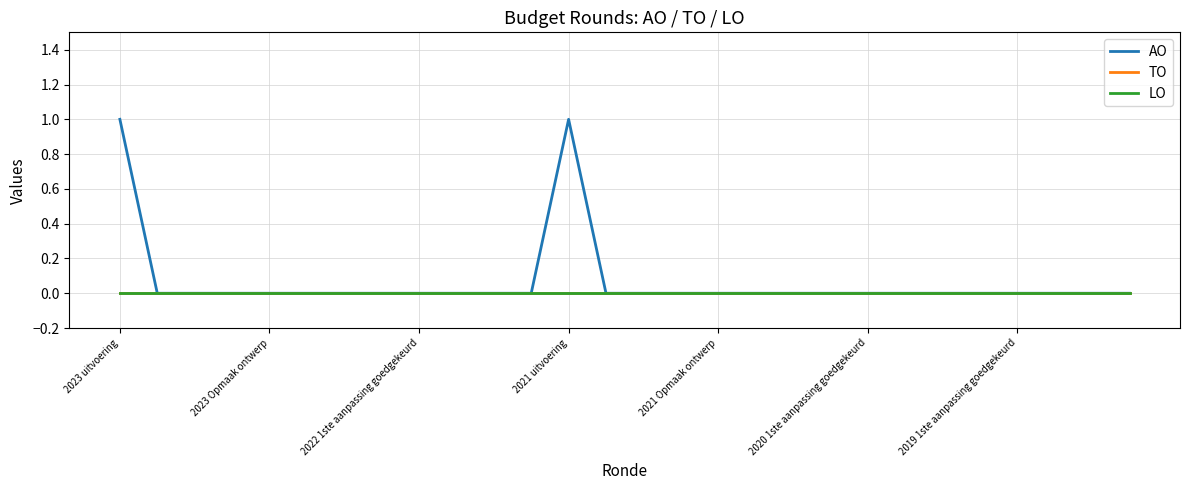

How many distinct data groups are displayed?

3